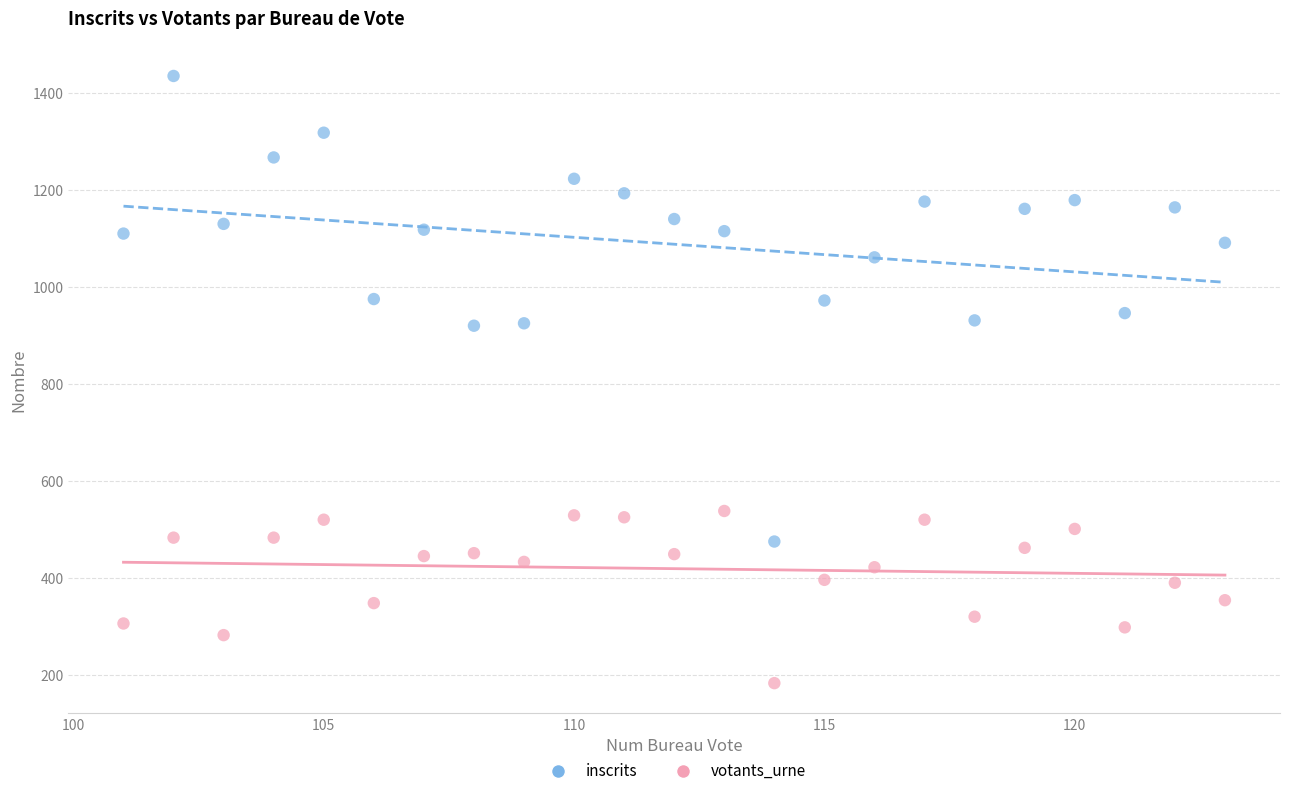

Which series reaches the maximum Y coordinate?

inscrits